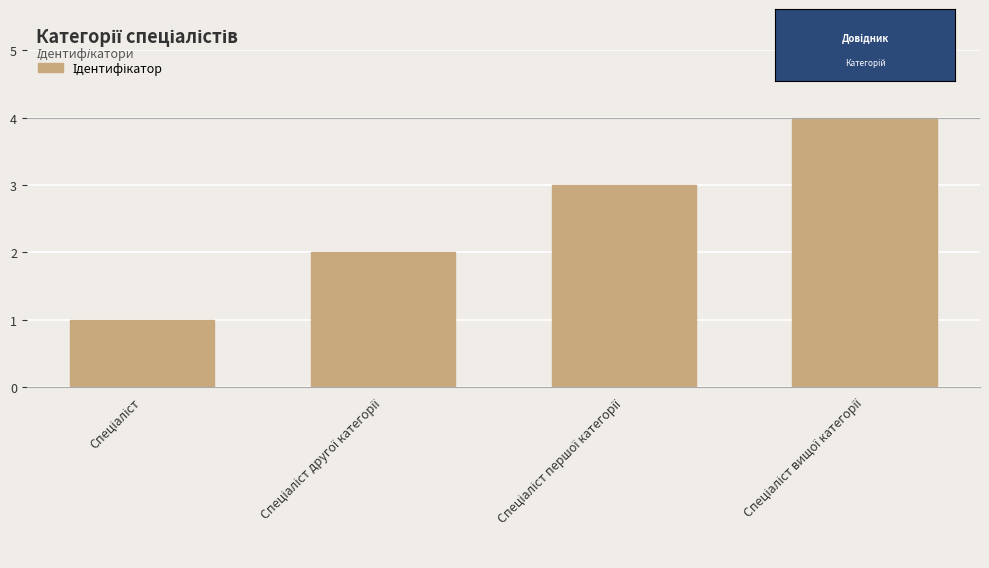

What is the greatest value displayed?

4